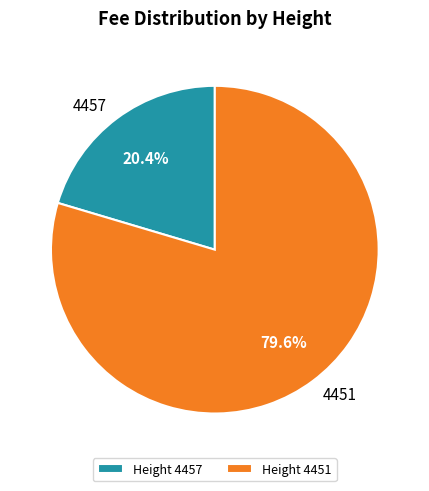

What is the ratio of the value at Height 4457 to the value at Height 4451?

0.3